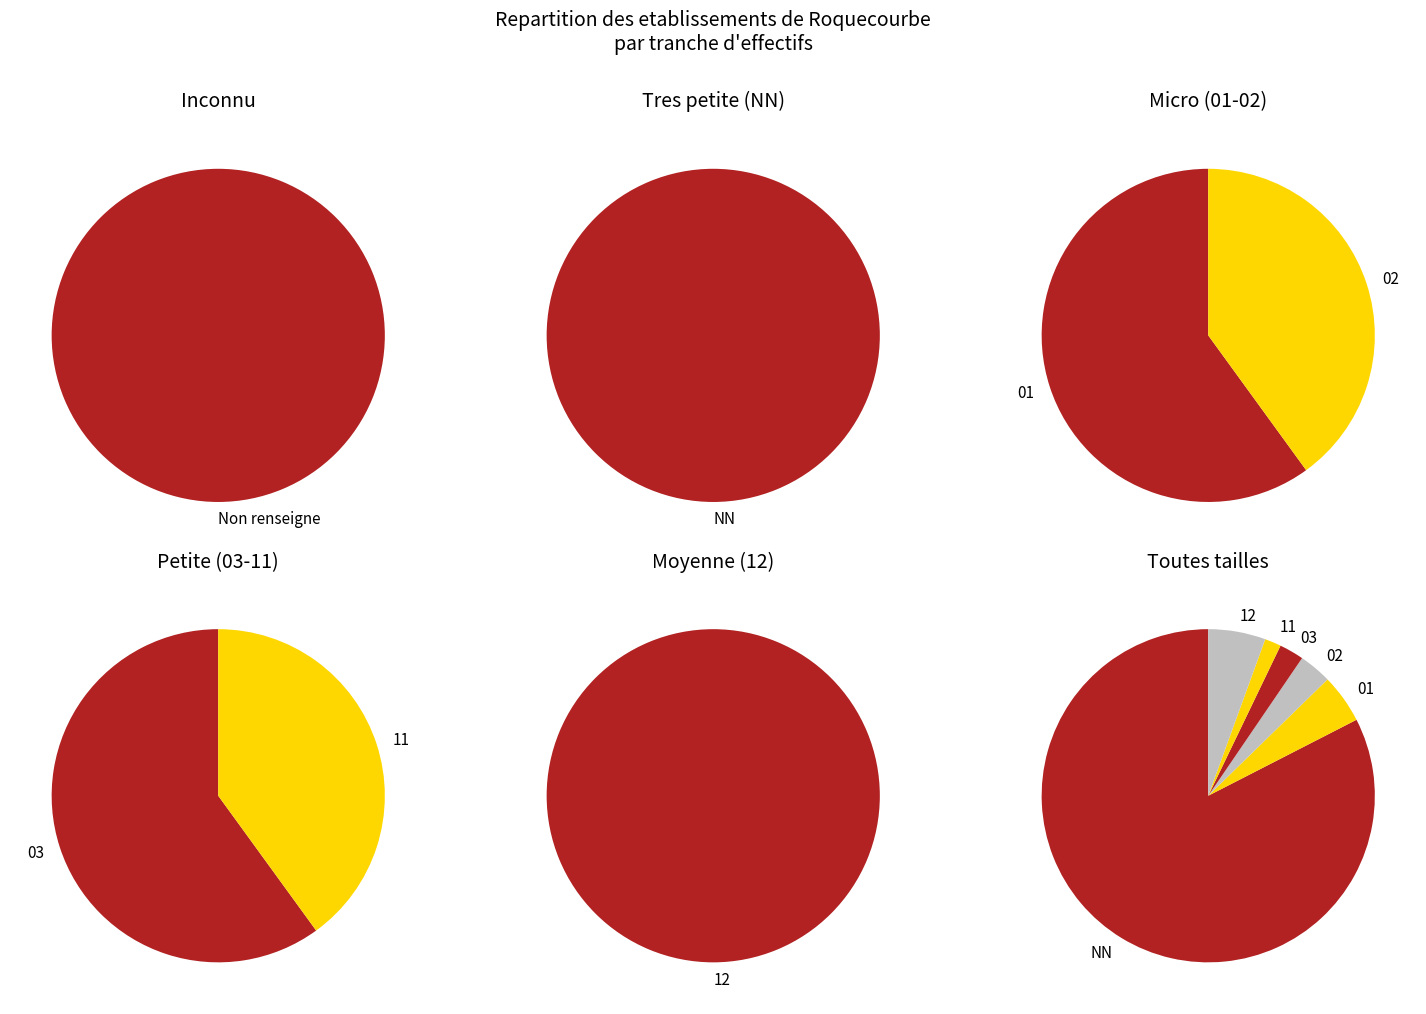

How many slices are in this pie chart?

7